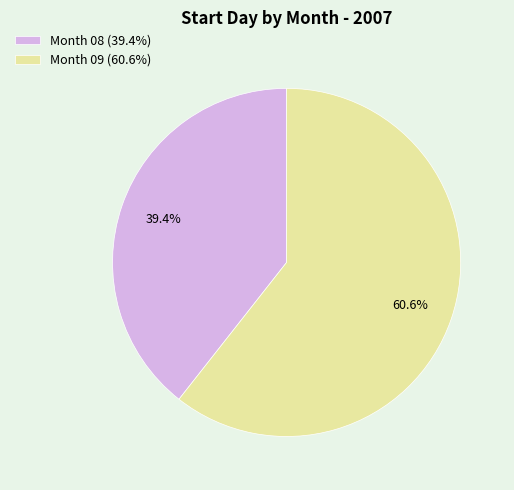

What is the ratio of the value at Month 09 (60.6%) to the value at Month 08 (39.4%)?

1.5